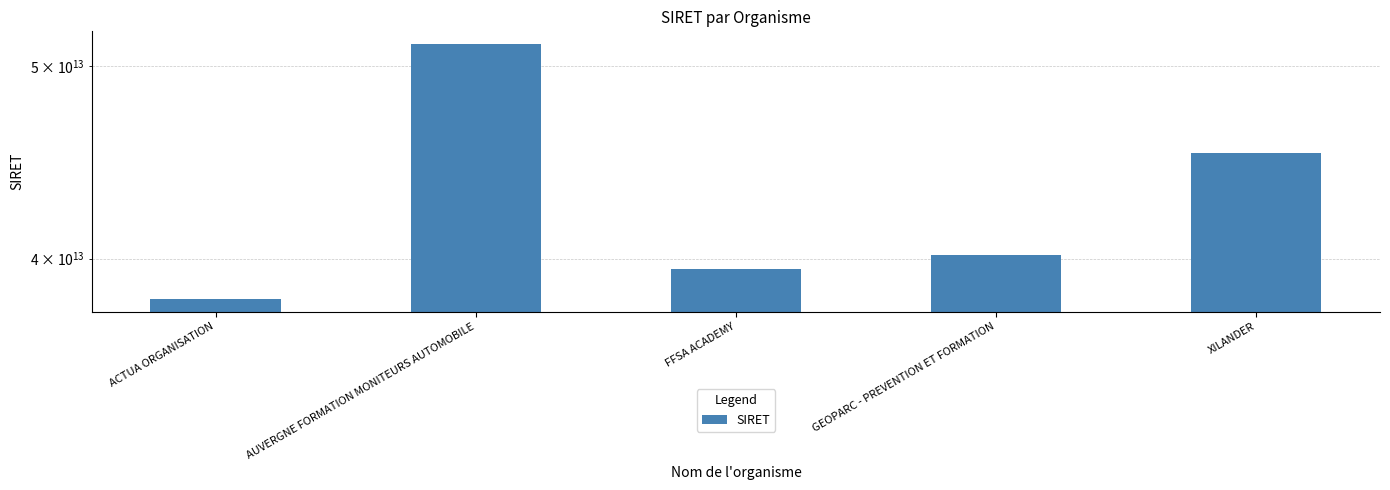

The chart shows a value of 10904350615632 at GEOPARC - PREVENTION ET FORMATION. True or false?

False